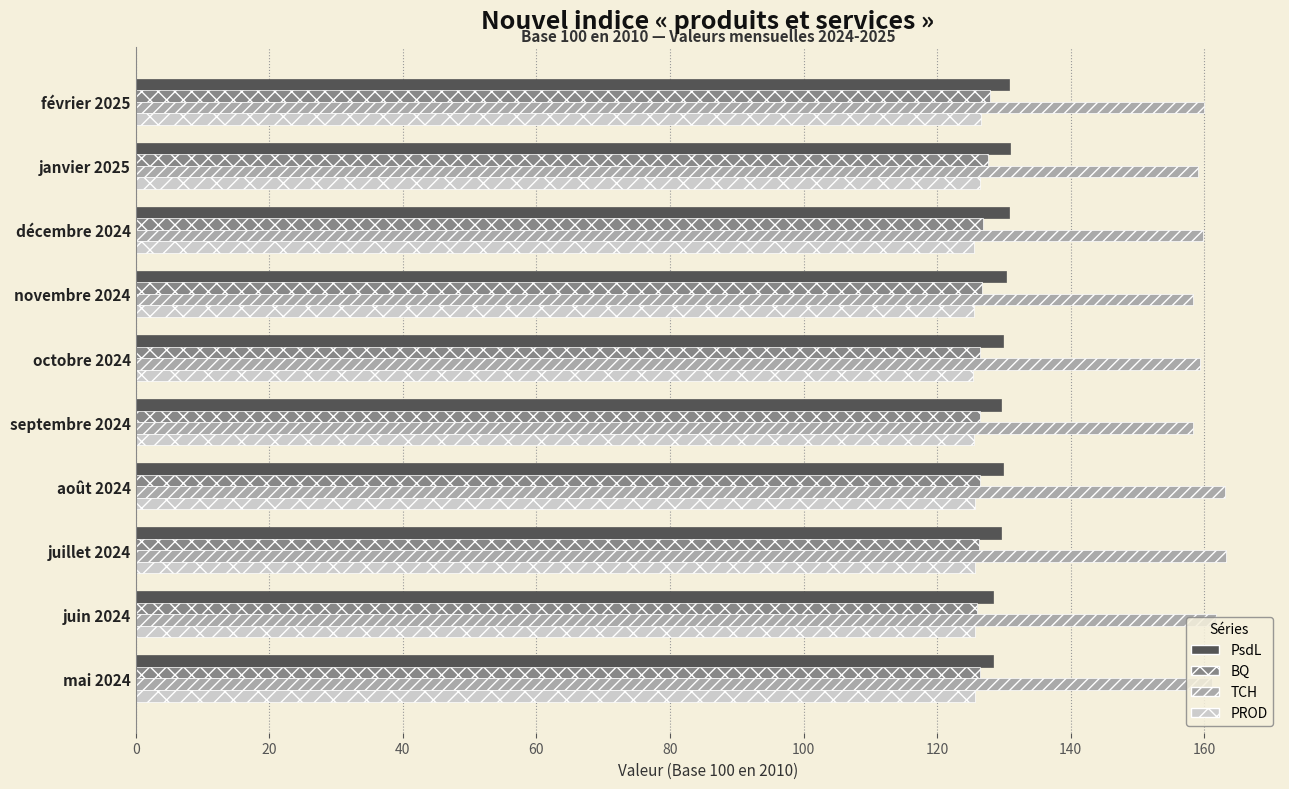

What is the highest value of the BQ series?

127.9